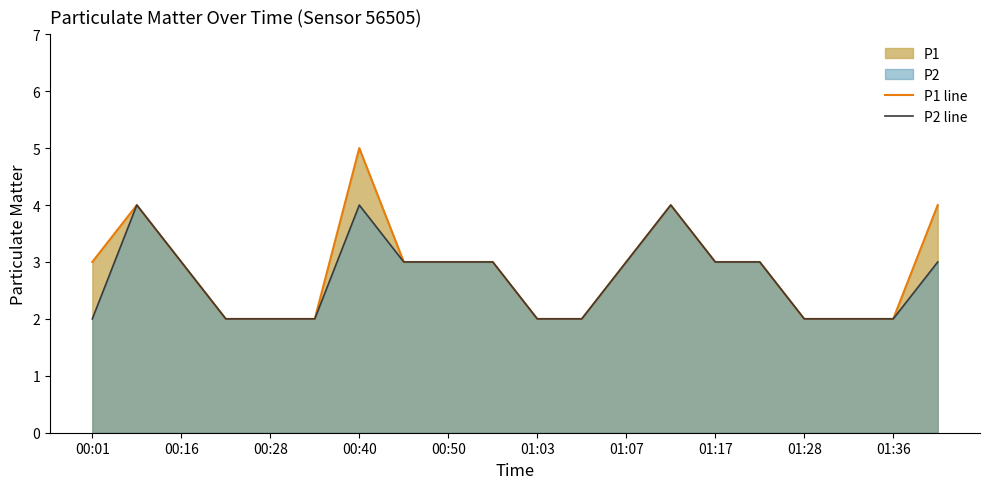

At which label is P1 line closest to 3?

00:01